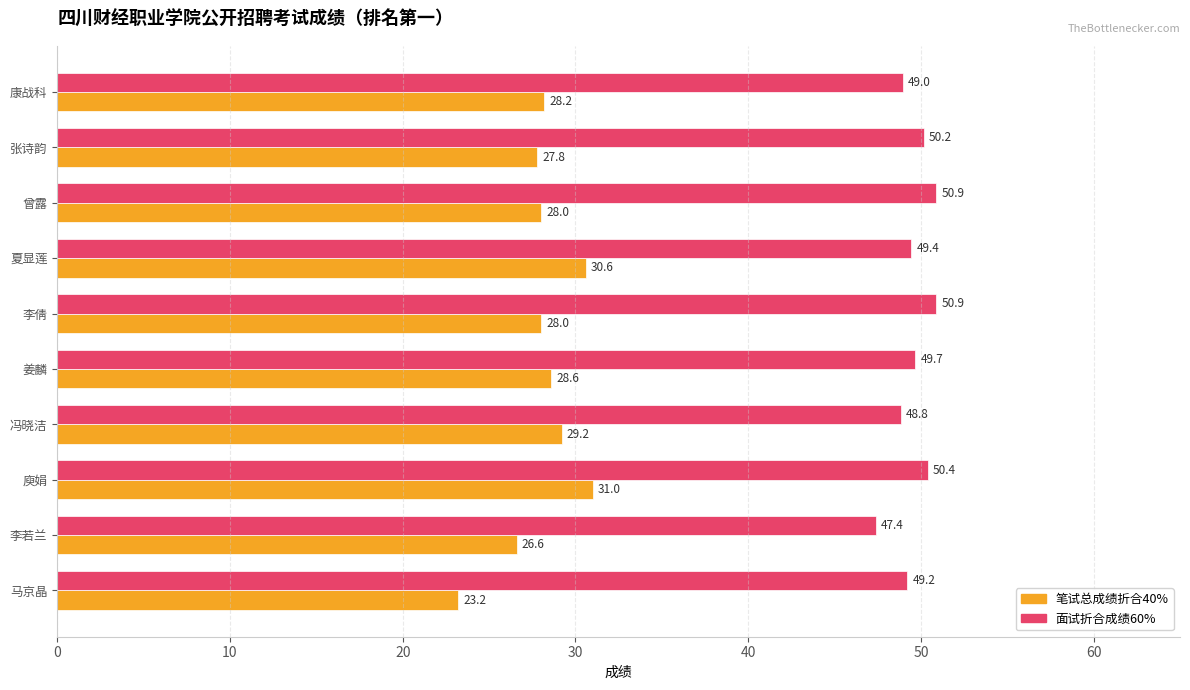

What is the difference between the highest and lowest values at 庾娟?

19.4